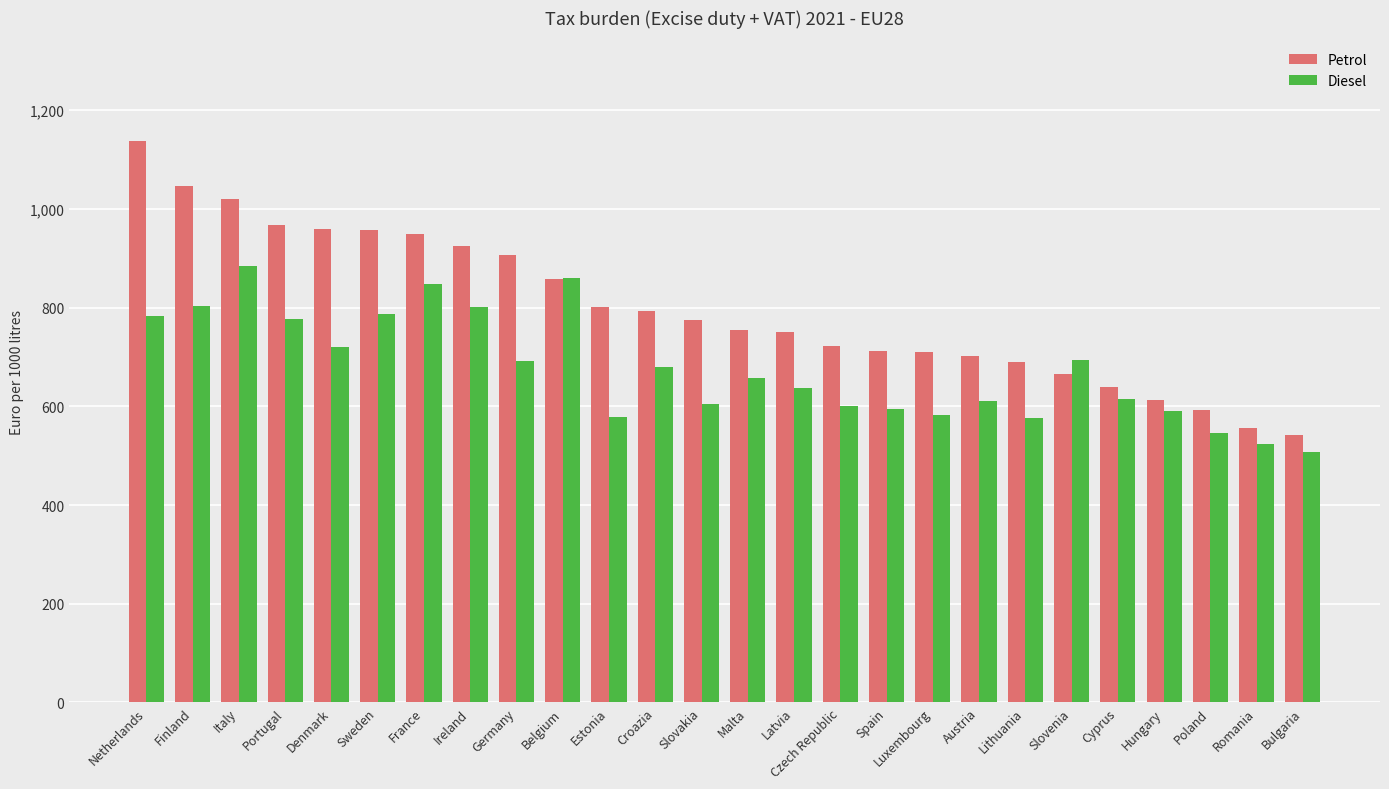

How many values in the Petrol series are below 774?

13